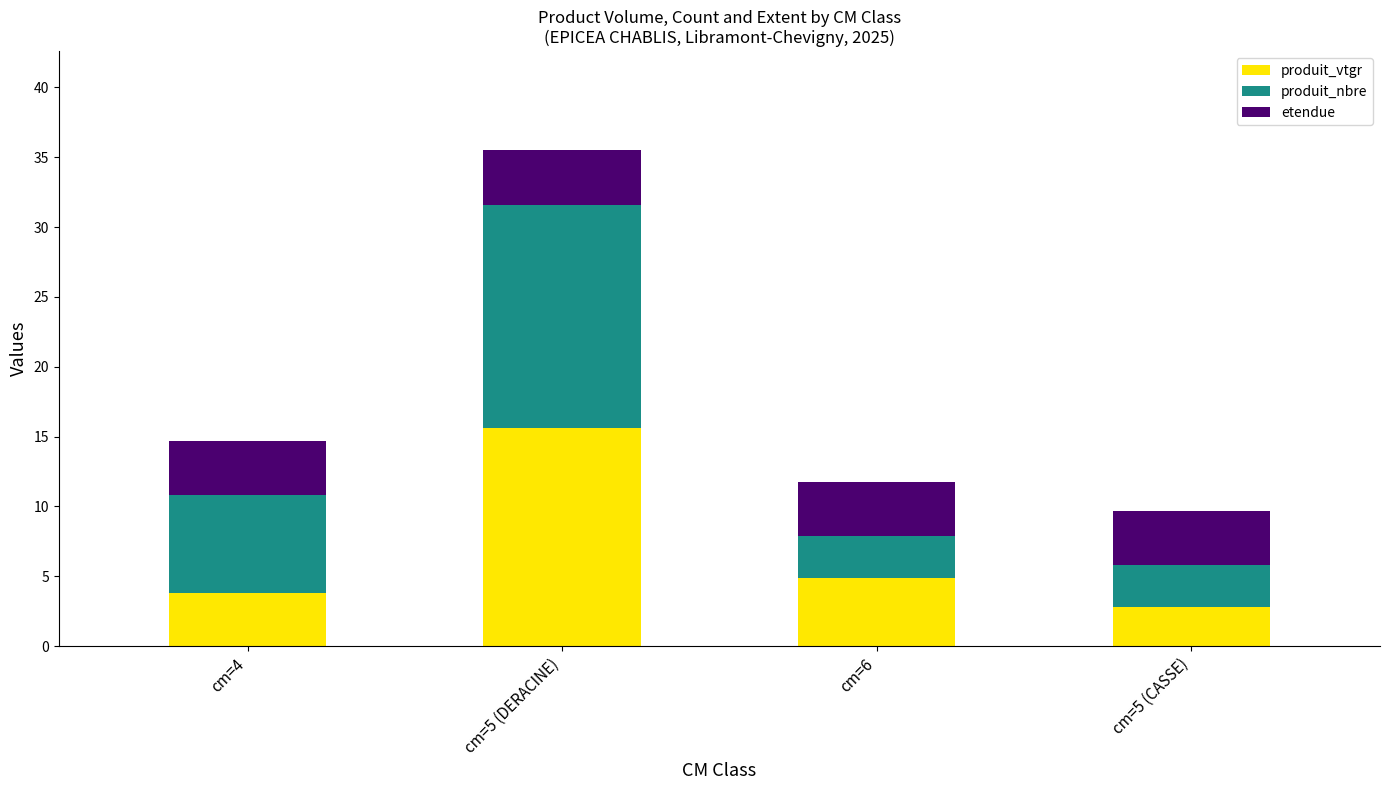

Are the bars grouped side by side (vs. stacked)?

No